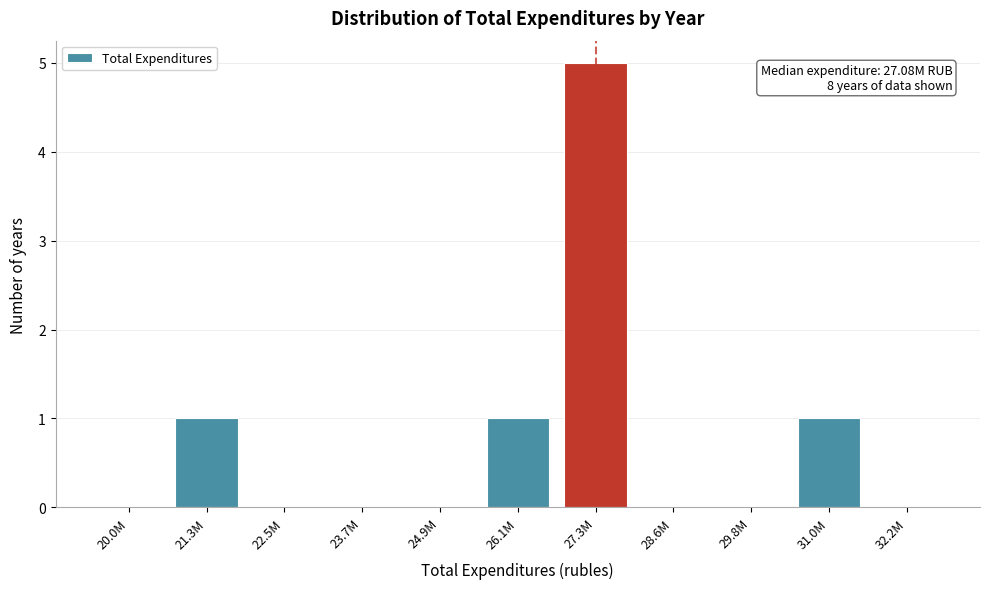

Reading left to right, extract all data points from this chart.

20.0M=0	21.3M=1	22.5M=0	23.7M=0	24.9M=0	26.1M=1	27.3M=5	28.6M=0	29.8M=0	31.0M=1	32.2M=0